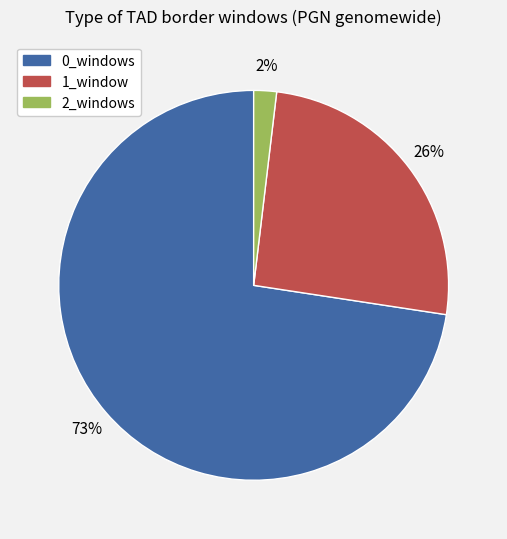

Which category has the smallest portion of the pie?

2_windows